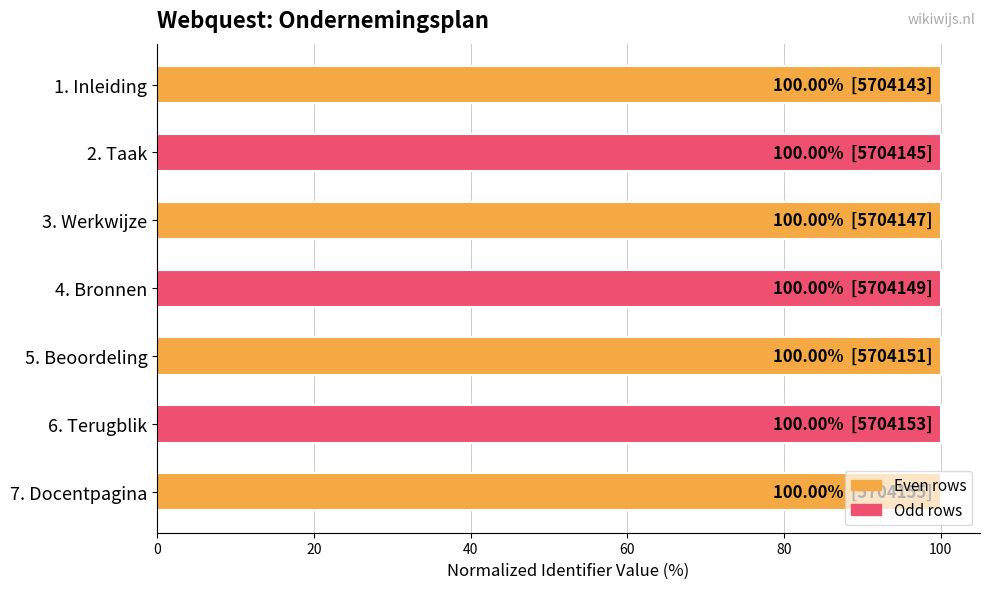

What is the sum of all values?

700.0